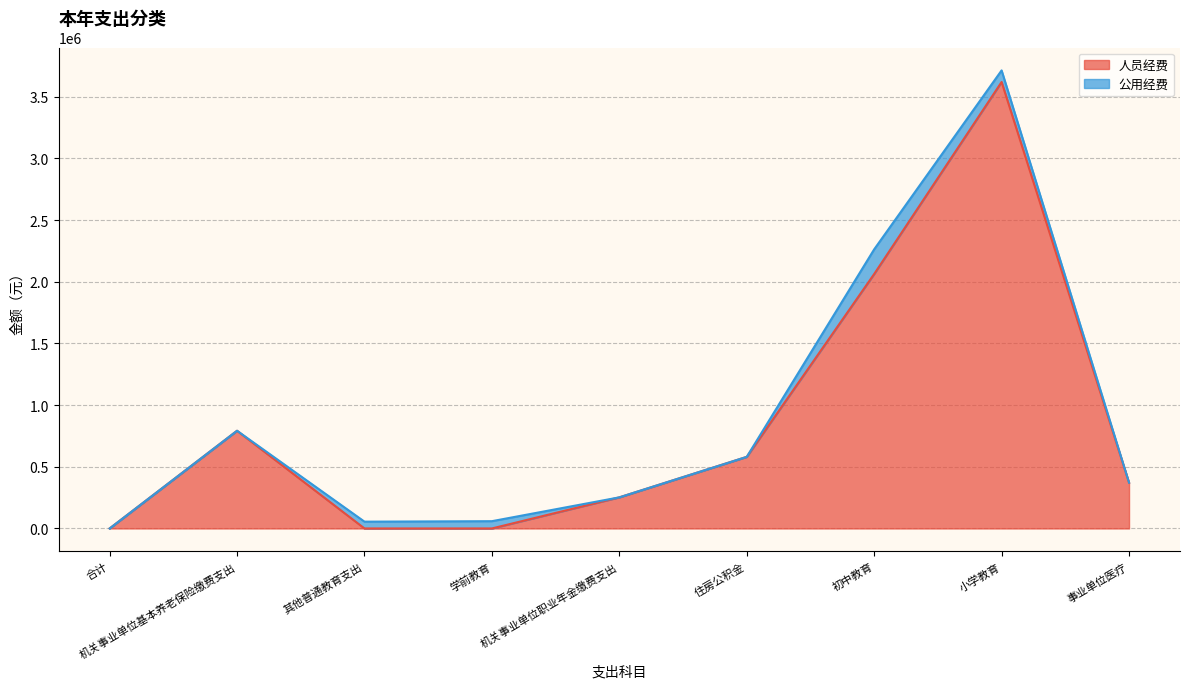

Reading right to left, transcribe all the data shown in this chart.

事业单位医疗=371256.8	小学教育=3618572.0	初中教育=2062376.0	住房公积金=580328.0	机关事业单位职业年金缴费支出=252088.1	学前教育=0.0	其他普通教育支出=0.0	机关事业单位基本养老保险缴费支出=791891.5	合计=0.0